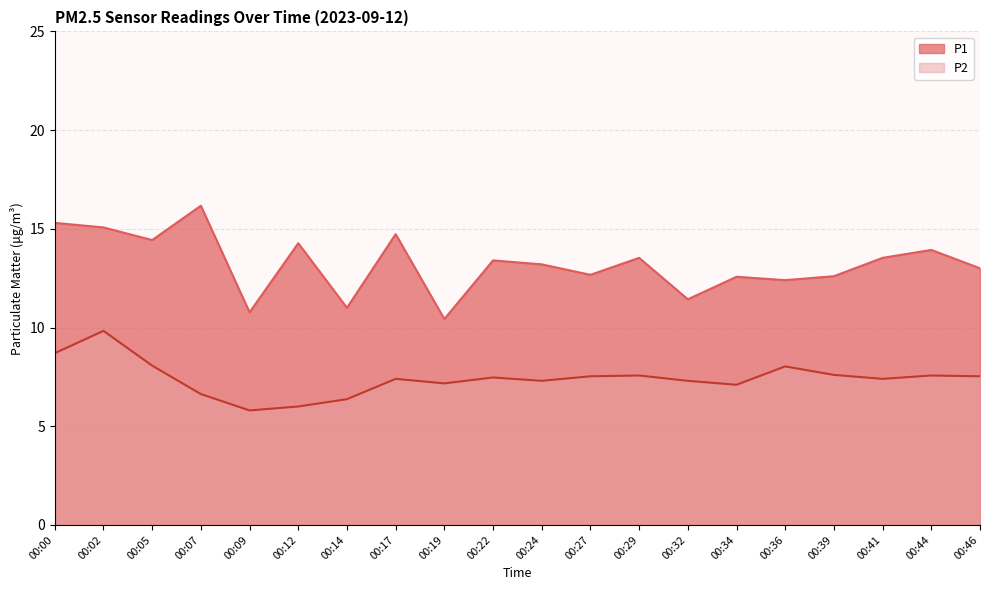

How many values in the P2 series are below 7?

4